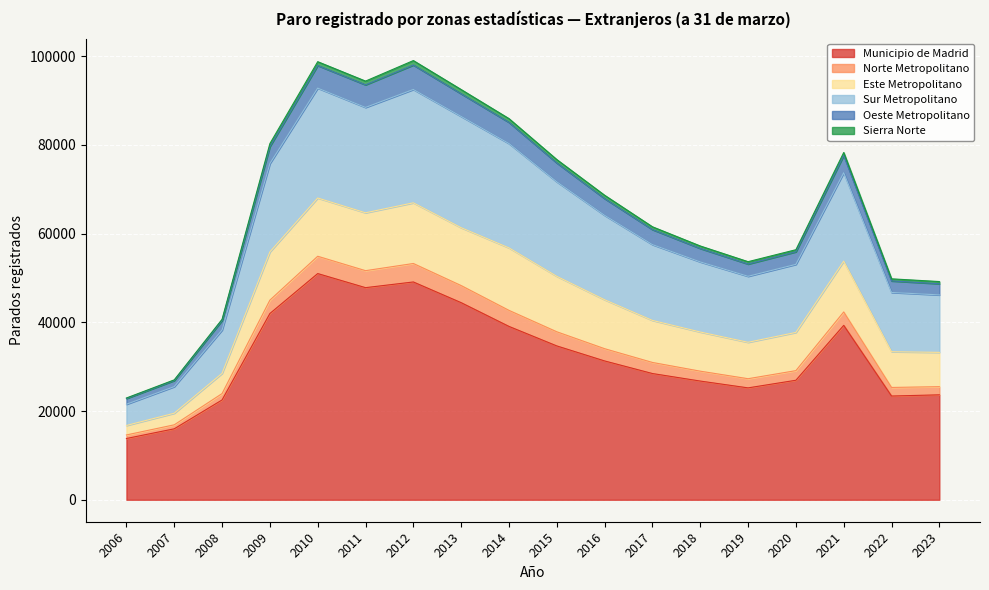

True or false: Sur Metropolitano and Oeste Metropolitano cross at least once.

False